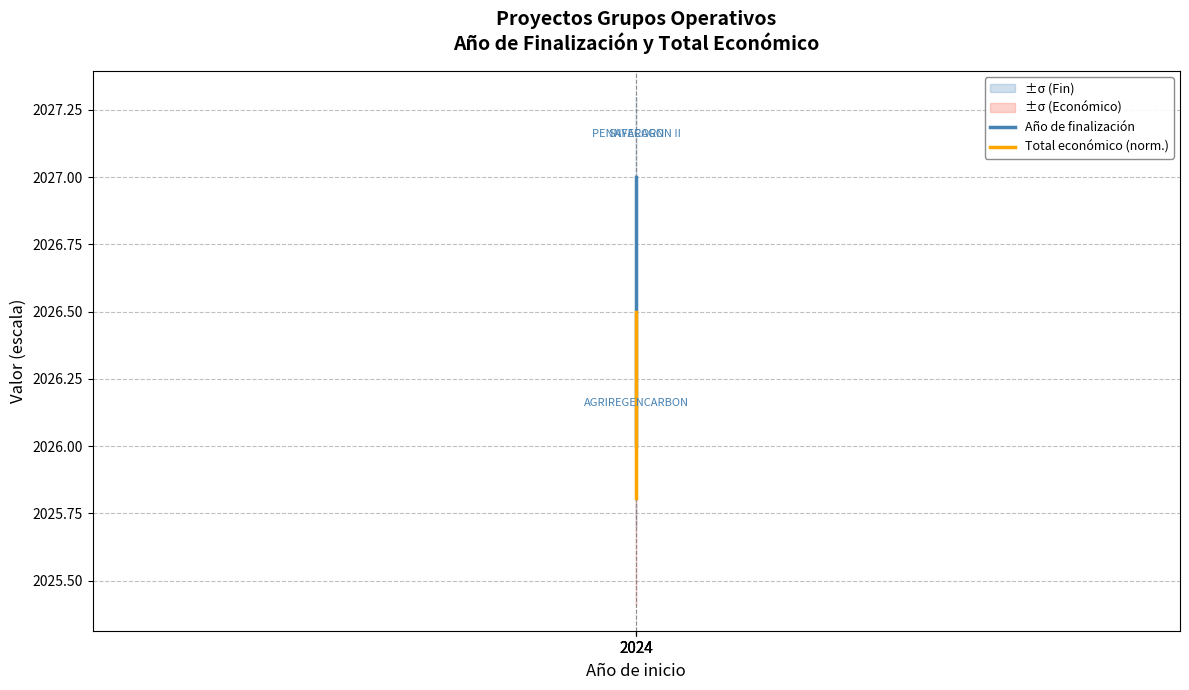

Is the value of Año de finalización at 2024 greater than the value of Total económico (norm.) at 2024?

Yes